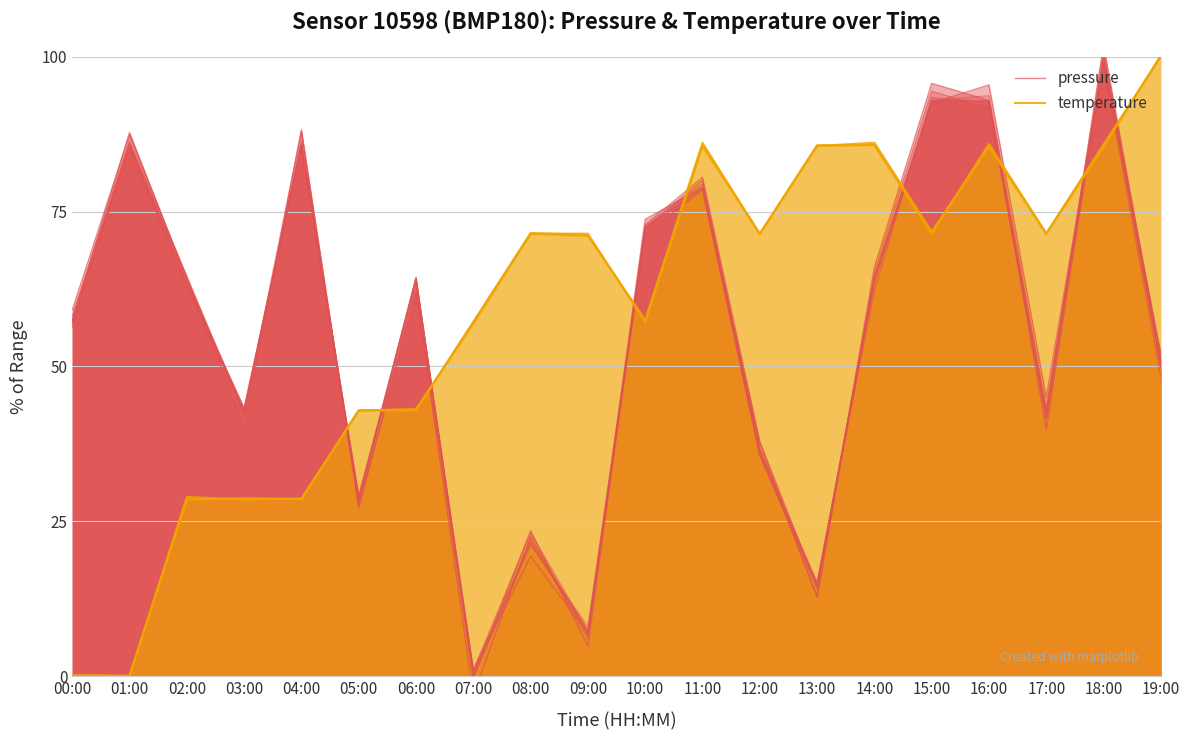

True or false: pressure and temperature intersect in this chart.

True